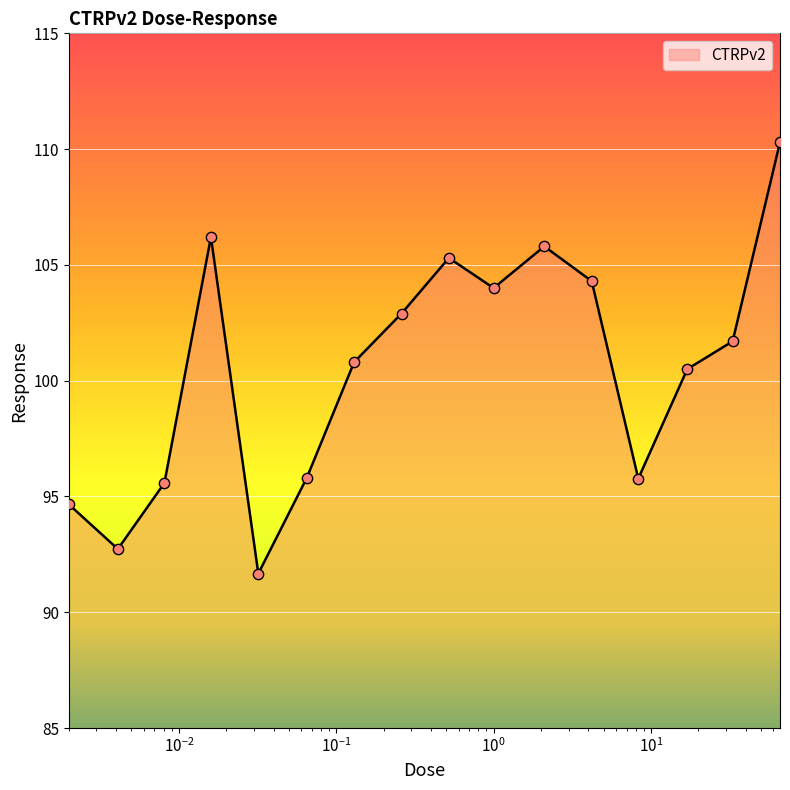

What is the smallest value displayed?

91.7